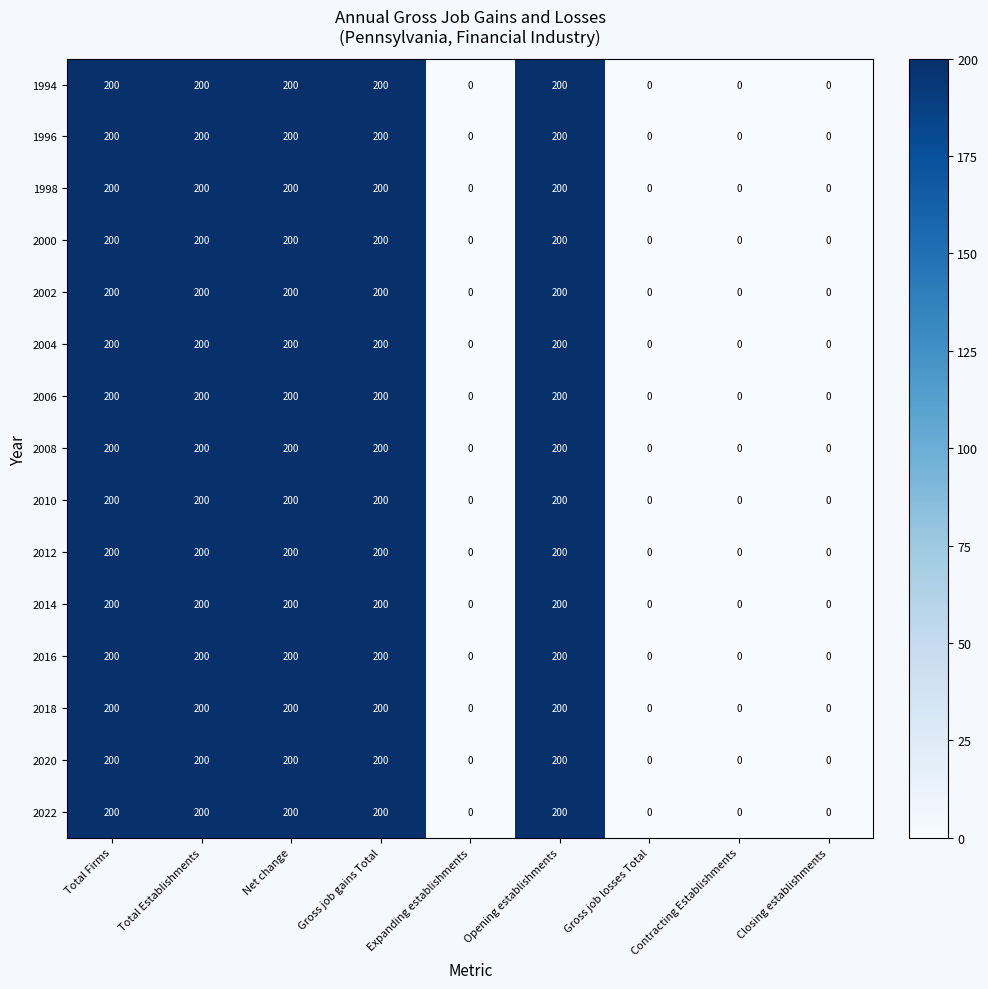

How many values in 1998 are above zero?

5